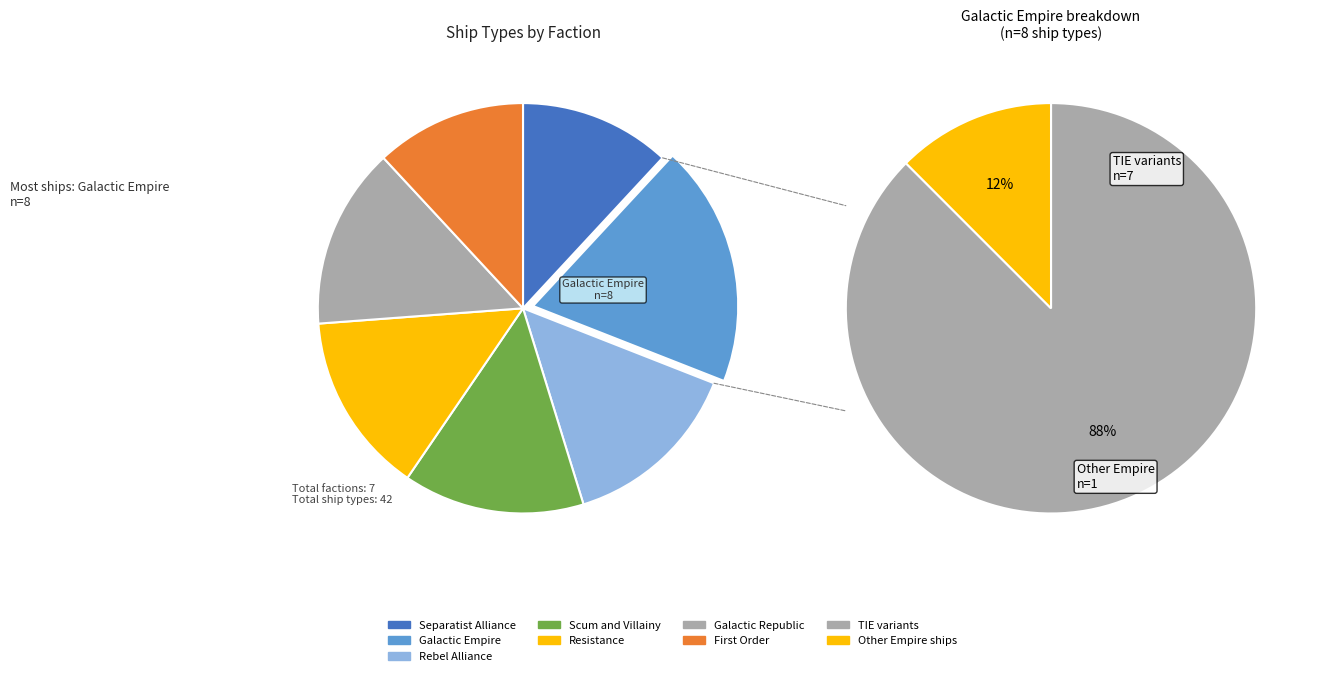

To the nearest percent, what percentage of the pie is Rebel Alliance?

14%